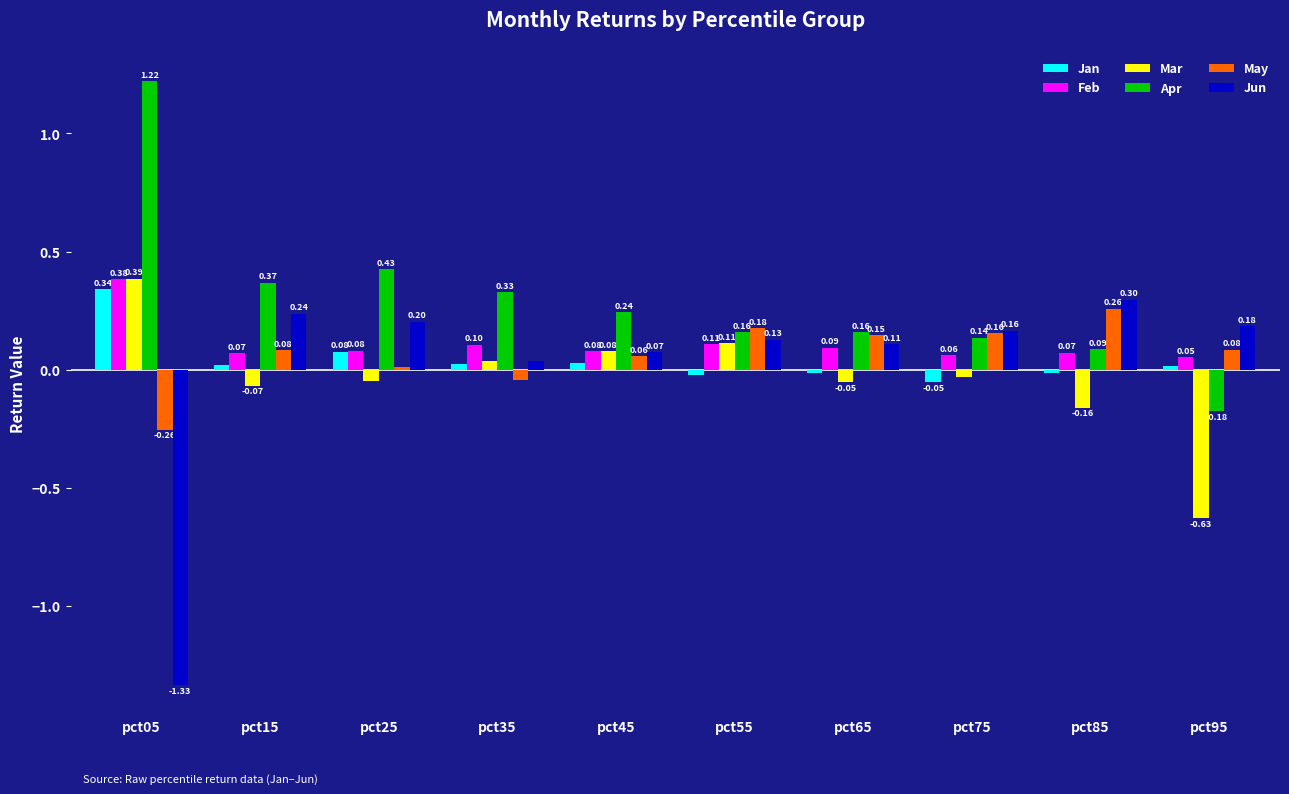

Rank the series by their maximum value, from highest to lowest.

Apr, Mar, Feb, Jan, Jun, May